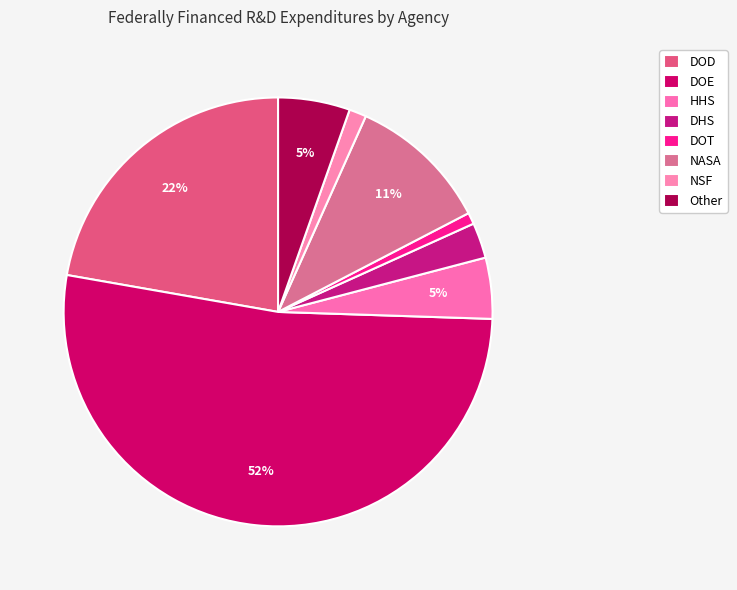

To the nearest percent, what is the difference between the largest and smallest slice percentages?

51%